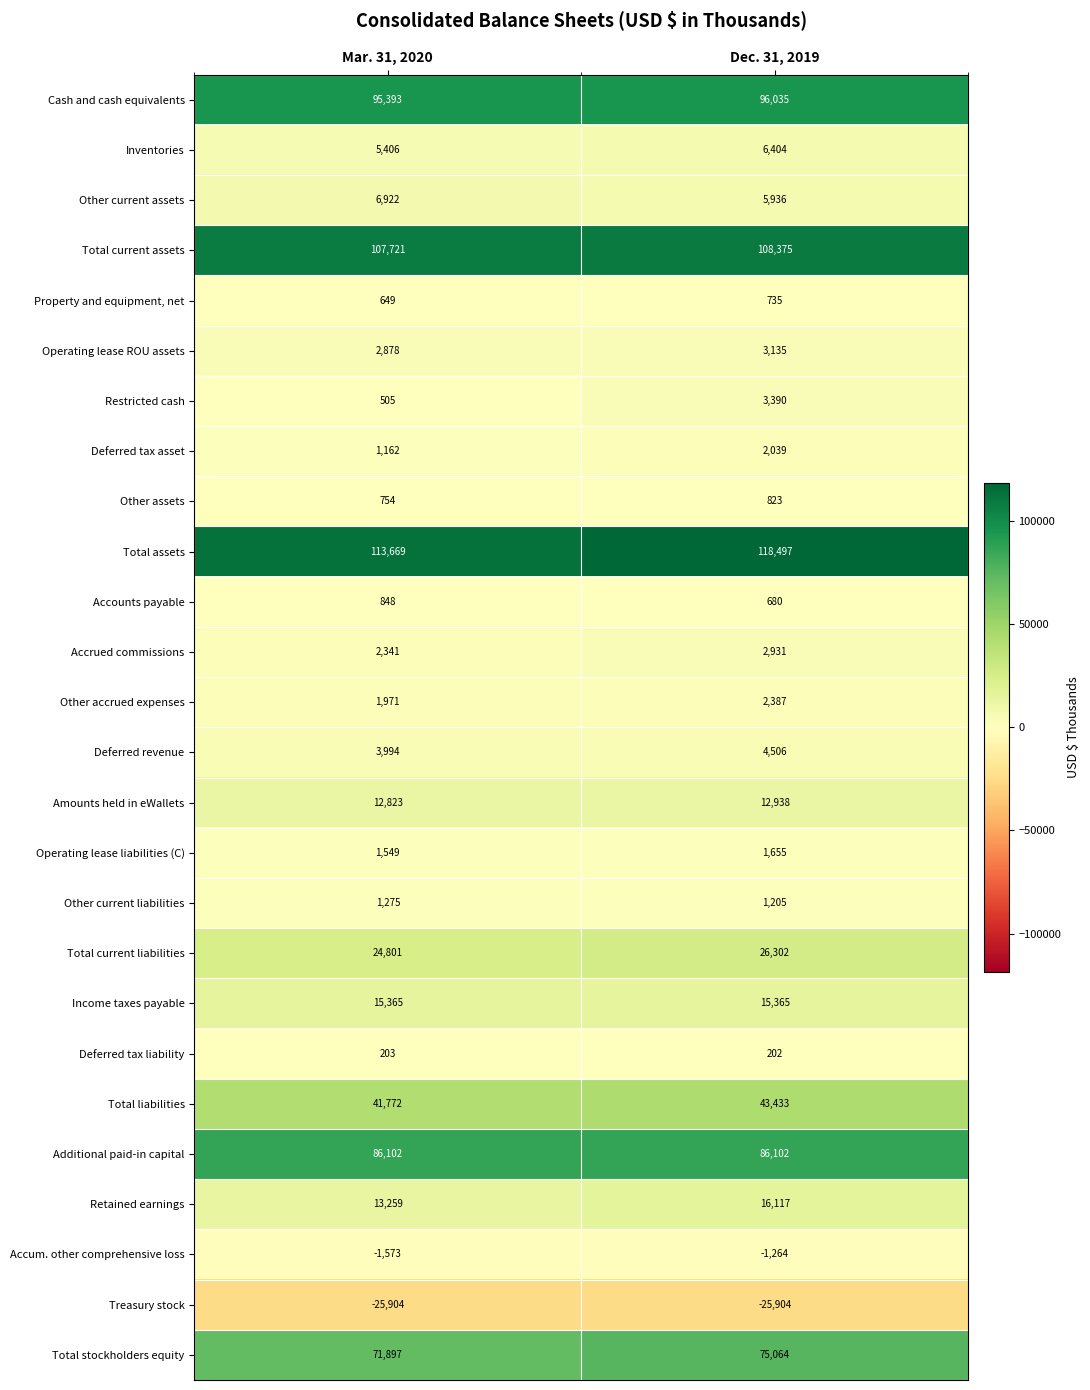

What is the difference between the highest and lowest values at Mar. 31, 2020?

139573